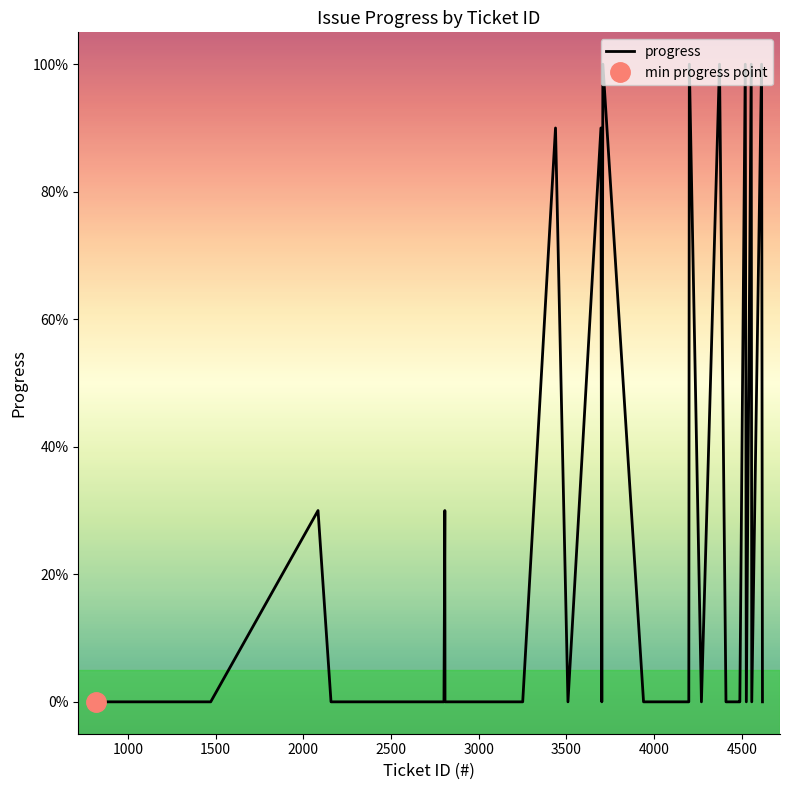

What is the highest value of the progress series?

100